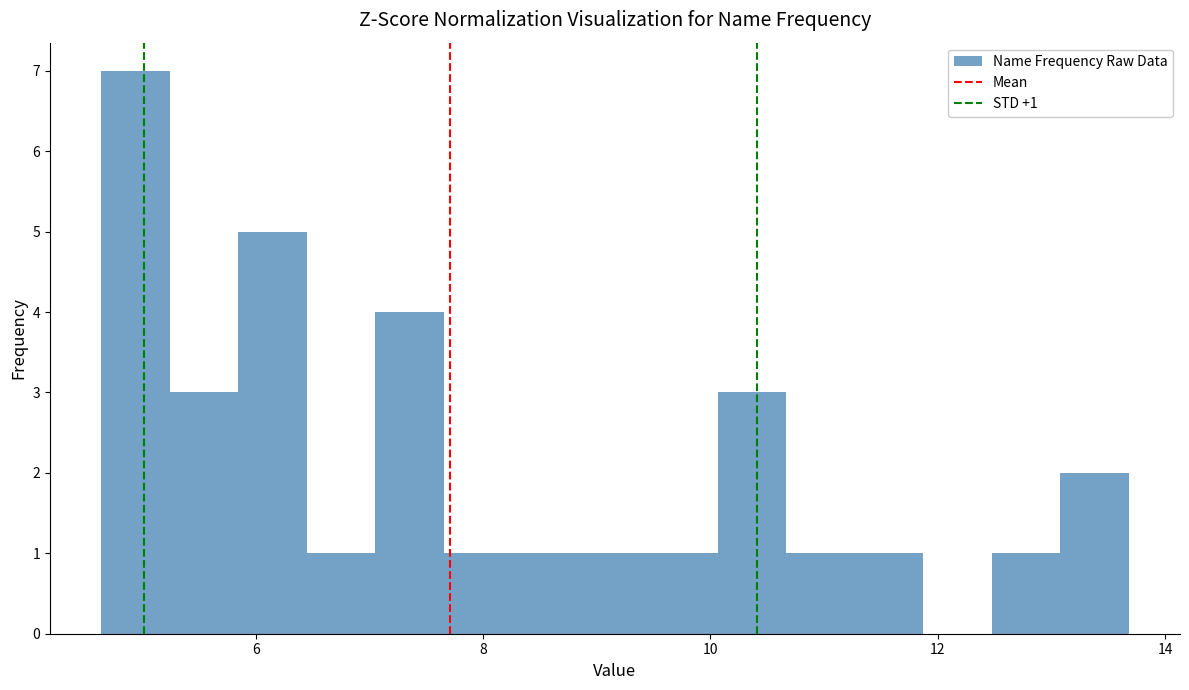

Read against the x-axis, roughly where is the centre of the tallest bar?

5.0